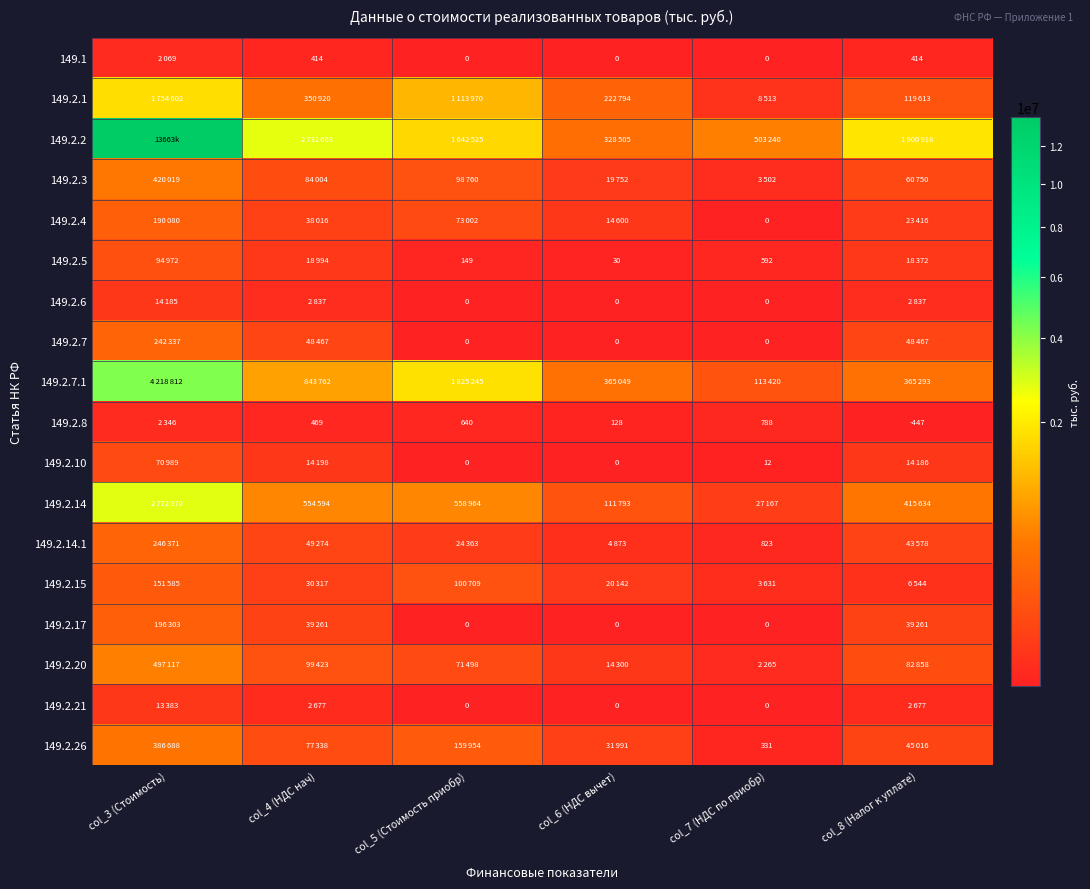

At which category does the chart reach its minimum across all series?

col_8 (Налог к уплате)